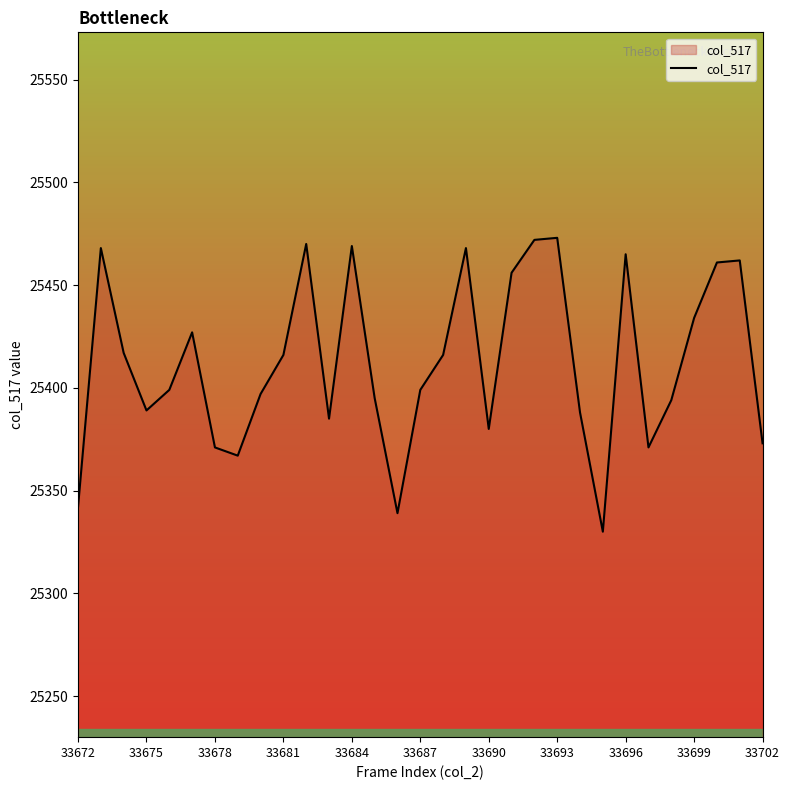

What is the minimum value shown in the chart?

25330